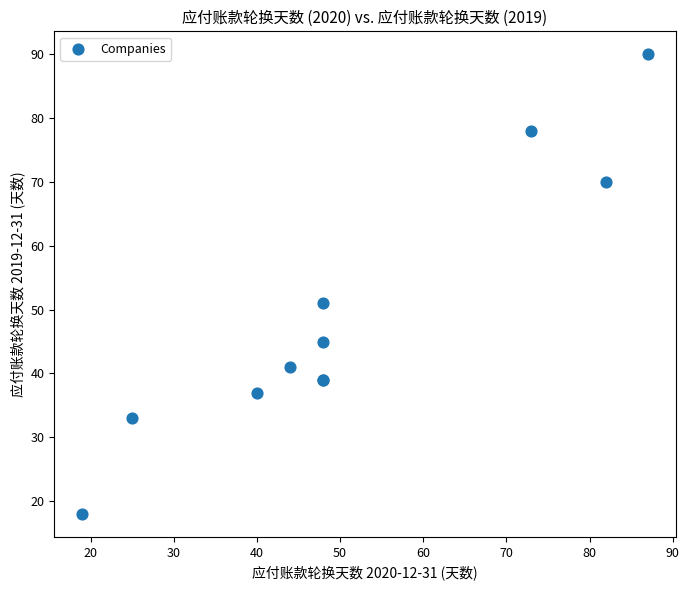

What Y value in the scatter plot is closest to 54?

51